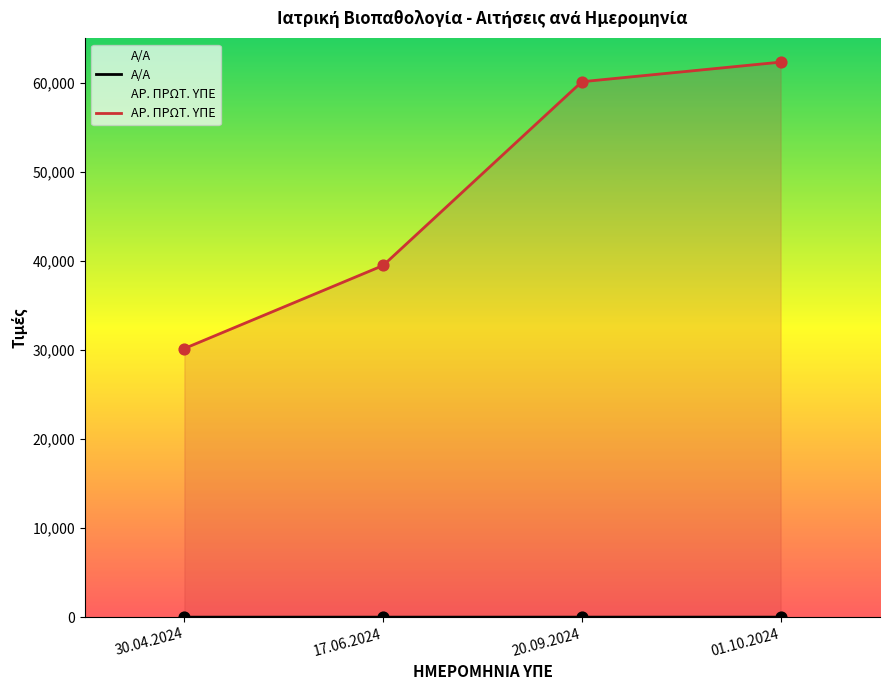

Which series has the largest total across all categories?

ΑΡ. ΠΡΩΤ. ΥΠΕ